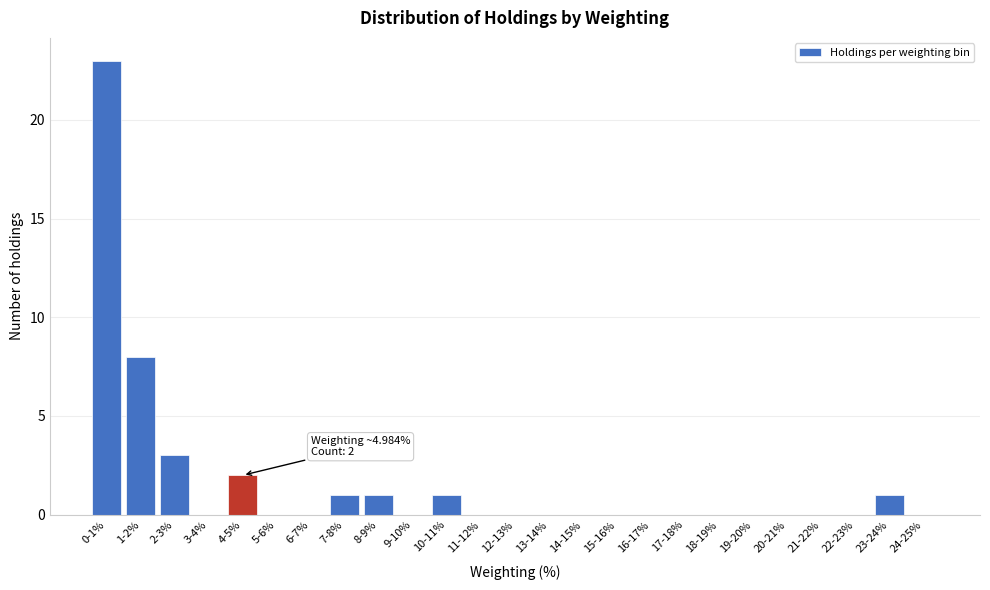

What is the maximum value shown in the chart?

23